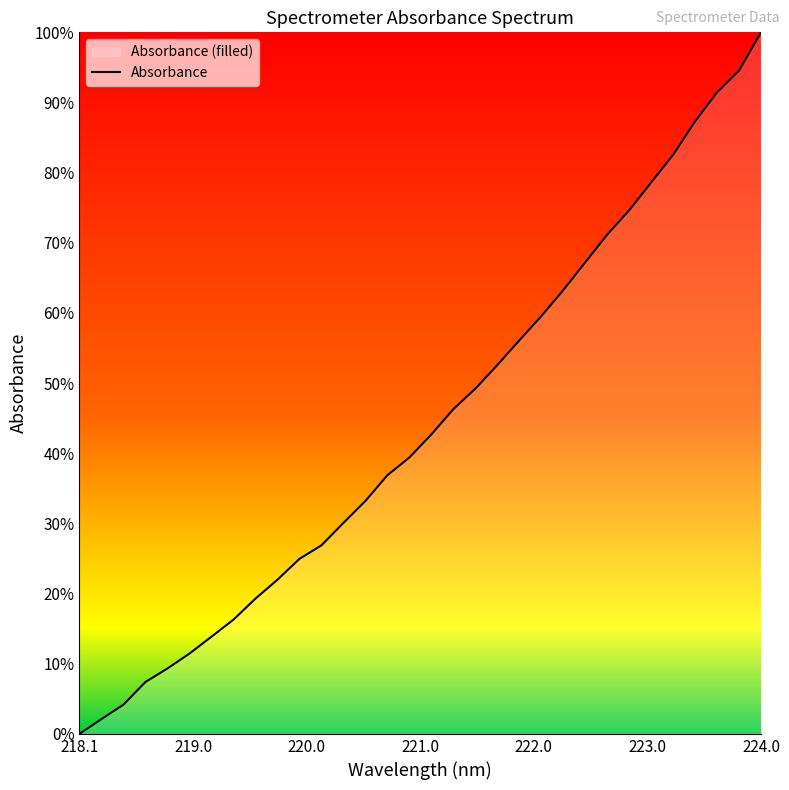

At which category does the chart reach its minimum across all series?

218.1